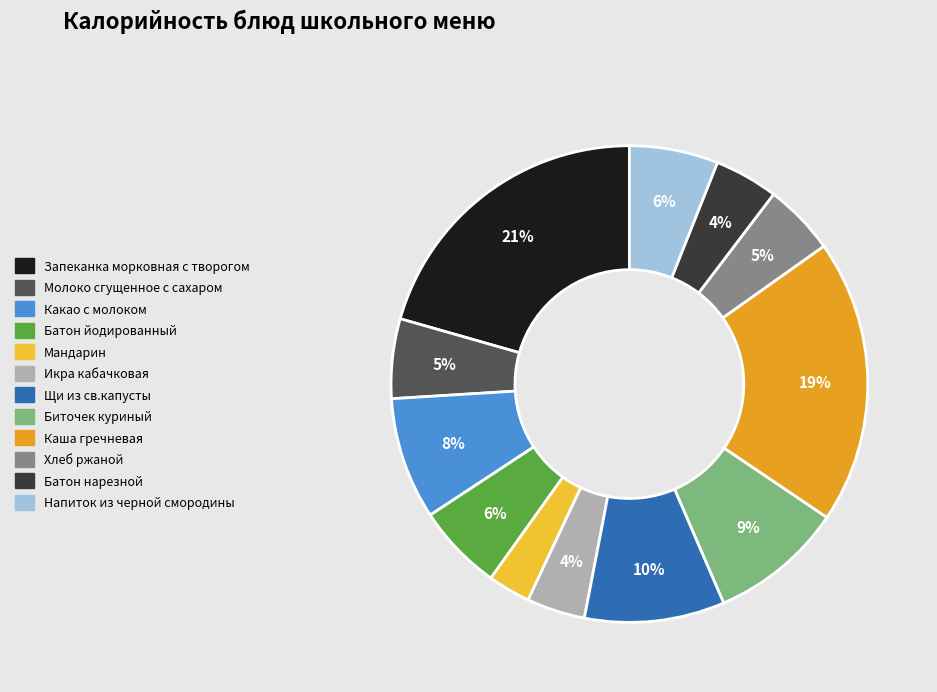

To the nearest percent, what portion does Каша гречневая represent?

19%